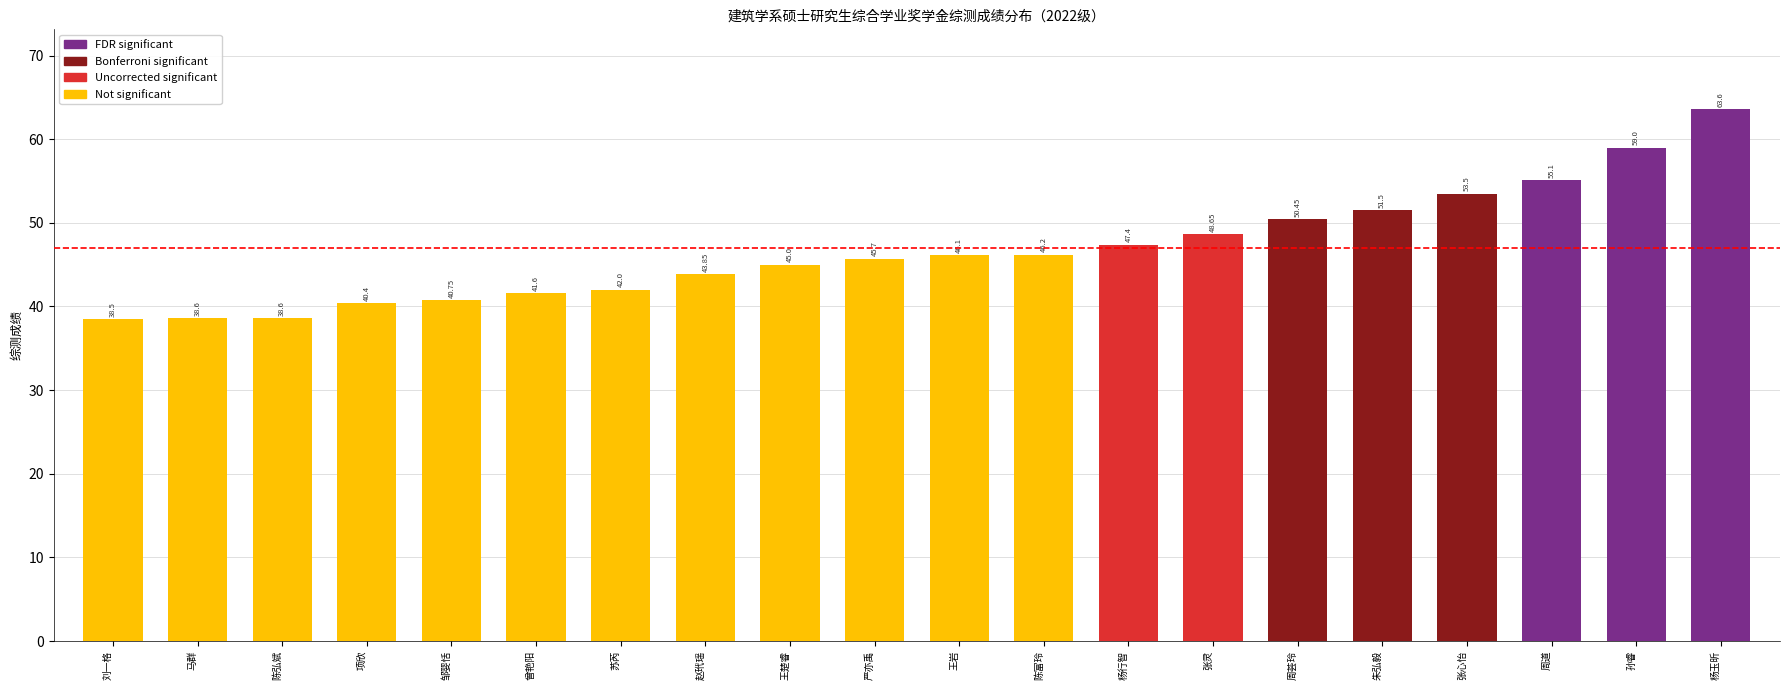

What is the sum of the values at 王岩 and 曾艳阳?

87.7